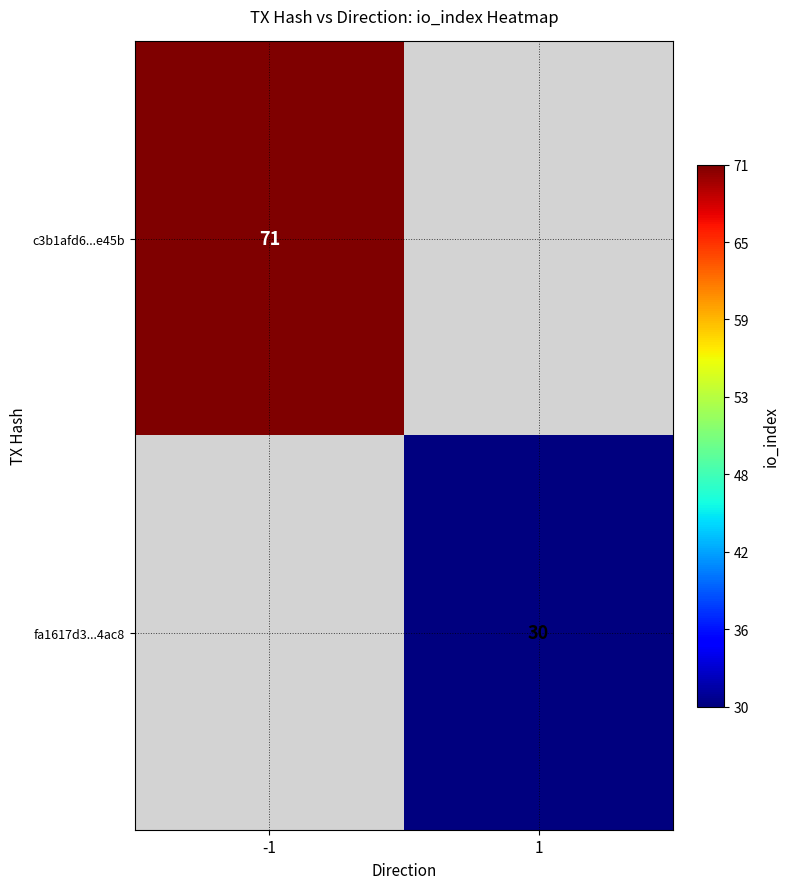

The c3b1afd6...e45b series shows 71 at -1. True or false?

True